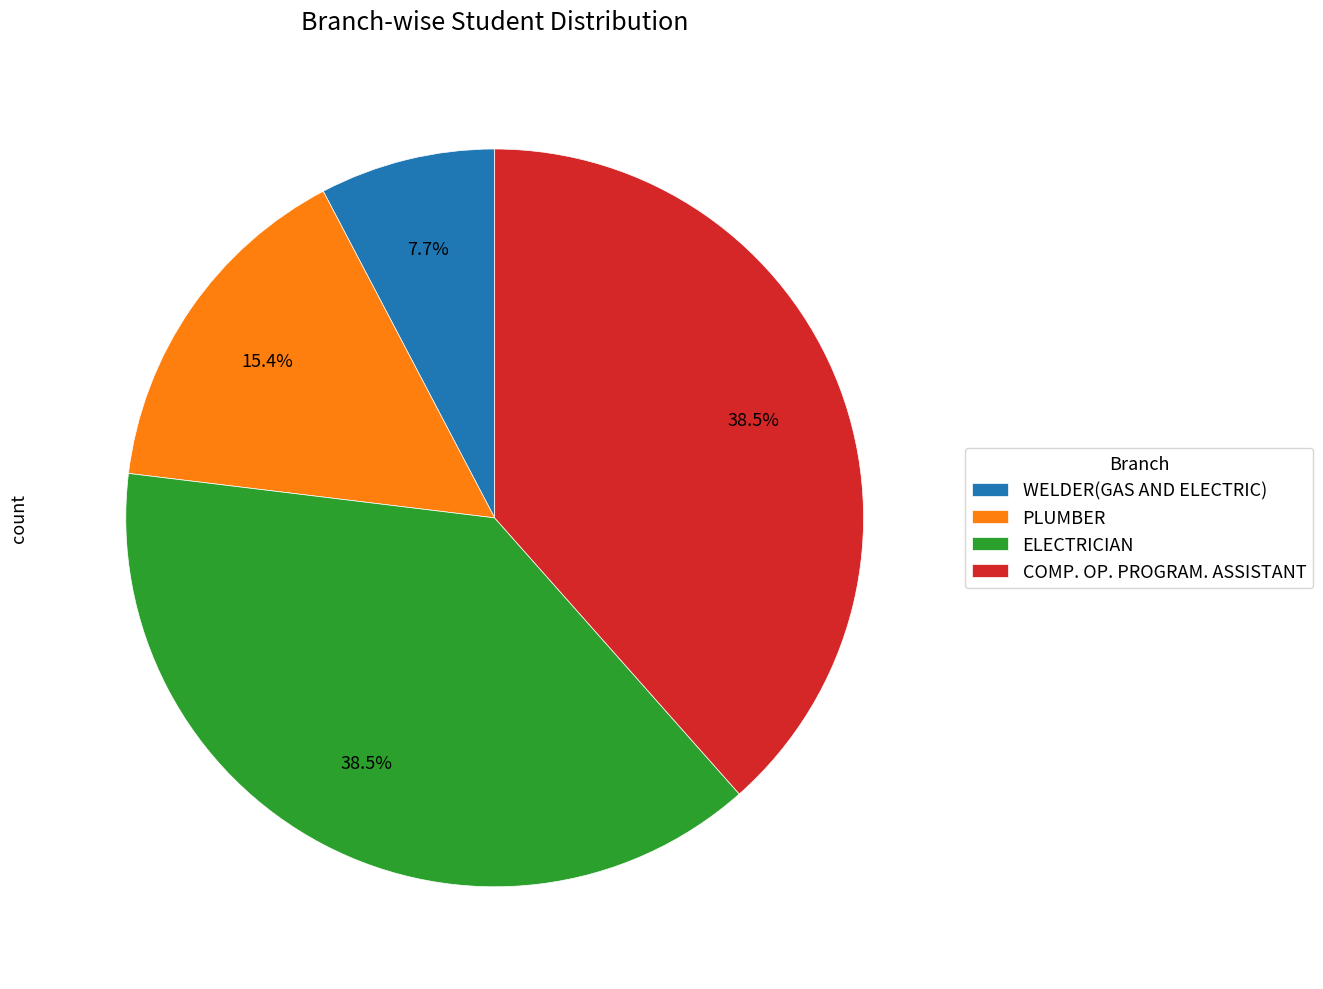

Approximately how many times larger is the value at COMP. OP. PROGRAM. ASSISTANT compared to PLUMBER?

2.5